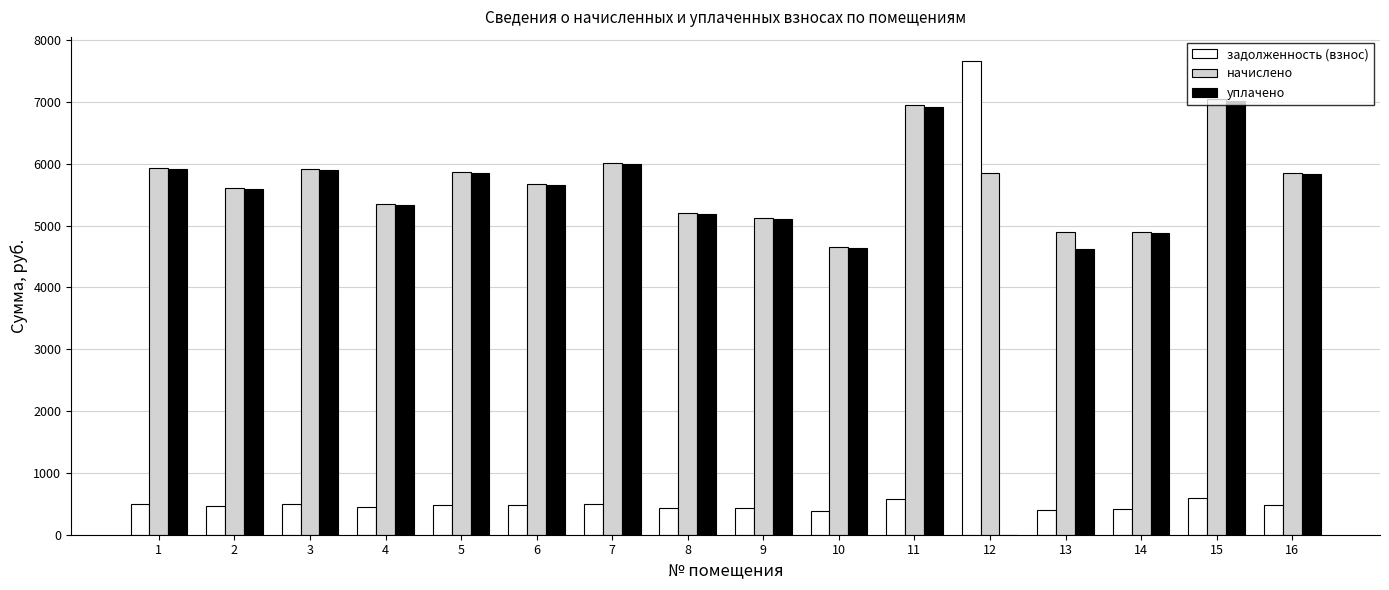

At which category is the sum across all series the highest?

15